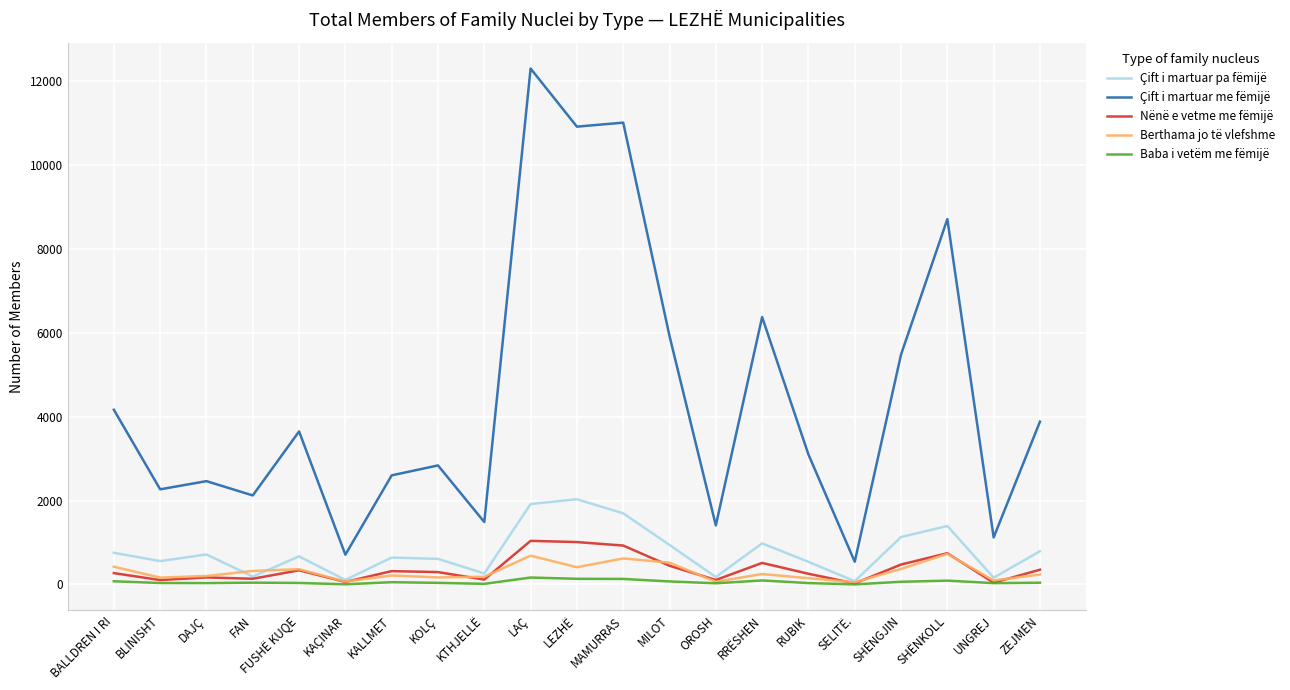

True or false: Berthama jo të vlefshme and Çift i martuar pa fëmijë intersect in this chart.

True